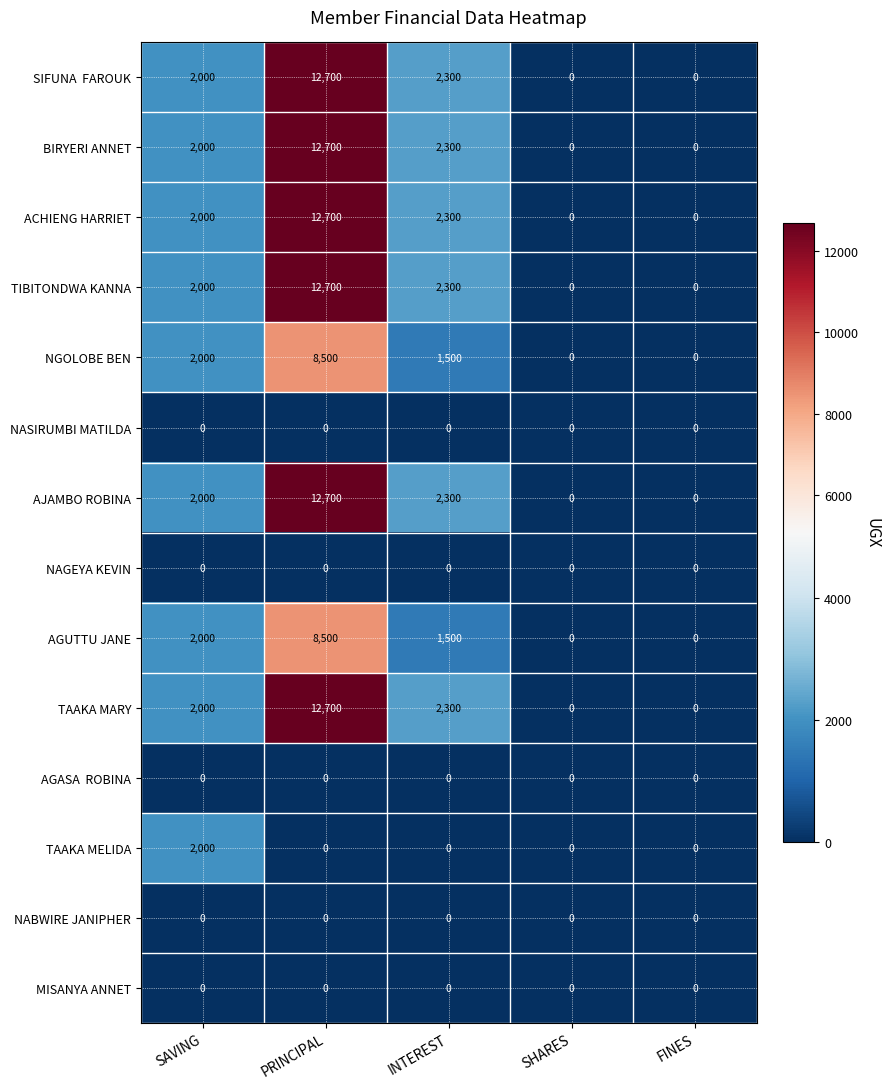

At how many categories does at least one series exceed 5341?

1